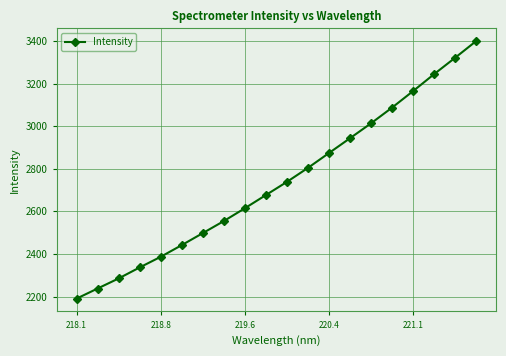

What is the value of the 6th point from the left?

2441.5